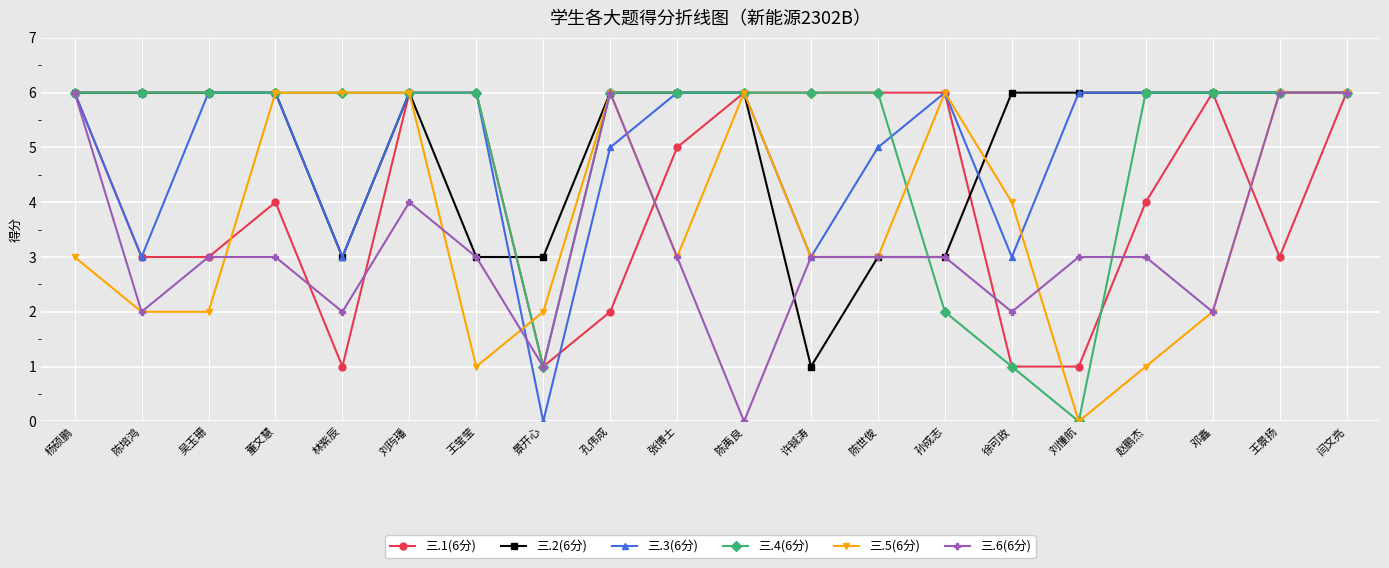

Reading right to left, transcribe all the data shown in this chart.

三.1(6分): 闫文亮=6	王景扬=3	邓鑫=6	赵鹏杰=4	刘懂航=1	徐可政=1	孙成志=6	陈世俊=6	许铖涛=6	陈禹良=6	张博士=5	孔伟成=2	景开心=1	王莹莹=6	刘玙璠=6	林紫辰=1	董文慧=4	吴玉珊=3	陈培鸿=3	杨硕鹏=6
三.2(6分): 闫文亮=6	王景扬=6	邓鑫=6	赵鹏杰=6	刘懂航=6	徐可政=6	孙成志=3	陈世俊=3	许铖涛=1	陈禹良=6	张博士=6	孔伟成=6	景开心=3	王莹莹=3	刘玙璠=6	林紫辰=3	董文慧=6	吴玉珊=6	陈培鸿=6	杨硕鹏=6
三.3(6分): 闫文亮=6	王景扬=6	邓鑫=6	赵鹏杰=6	刘懂航=6	徐可政=3	孙成志=6	陈世俊=5	许铖涛=3	陈禹良=6	张博士=6	孔伟成=5	景开心=0	王莹莹=6	刘玙璠=6	林紫辰=3	董文慧=6	吴玉珊=6	陈培鸿=3	杨硕鹏=6
三.4(6分): 闫文亮=6	王景扬=6	邓鑫=6	赵鹏杰=6	刘懂航=0	徐可政=1	孙成志=2	陈世俊=6	许铖涛=6	陈禹良=6	张博士=6	孔伟成=6	景开心=1	王莹莹=6	刘玙璠=6	林紫辰=6	董文慧=6	吴玉珊=6	陈培鸿=6	杨硕鹏=6
三.5(6分): 闫文亮=6	王景扬=6	邓鑫=2	赵鹏杰=1	刘懂航=0	徐可政=4	孙成志=6	陈世俊=3	许铖涛=3	陈禹良=6	张博士=3	孔伟成=6	景开心=2	王莹莹=1	刘玙璠=6	林紫辰=6	董文慧=6	吴玉珊=2	陈培鸿=2	杨硕鹏=3
三.6(6分): 闫文亮=6	王景扬=6	邓鑫=2	赵鹏杰=3	刘懂航=3	徐可政=2	孙成志=3	陈世俊=3	许铖涛=3	陈禹良=0	张博士=3	孔伟成=6	景开心=1	王莹莹=3	刘玙璠=4	林紫辰=2	董文慧=3	吴玉珊=3	陈培鸿=2	杨硕鹏=6